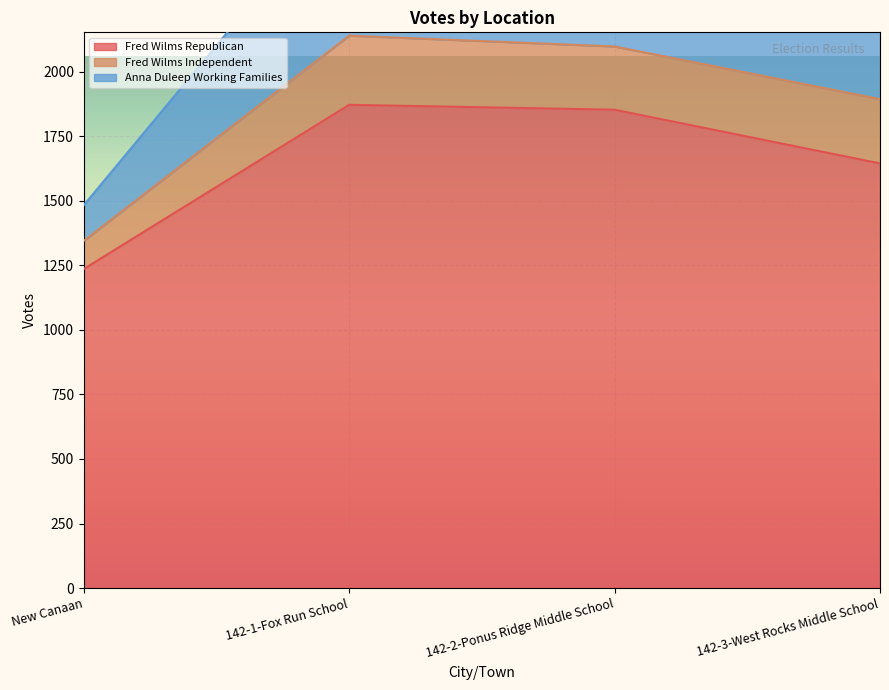

The Fred Wilms Republican series shows 2022 at New Canaan. True or false?

False